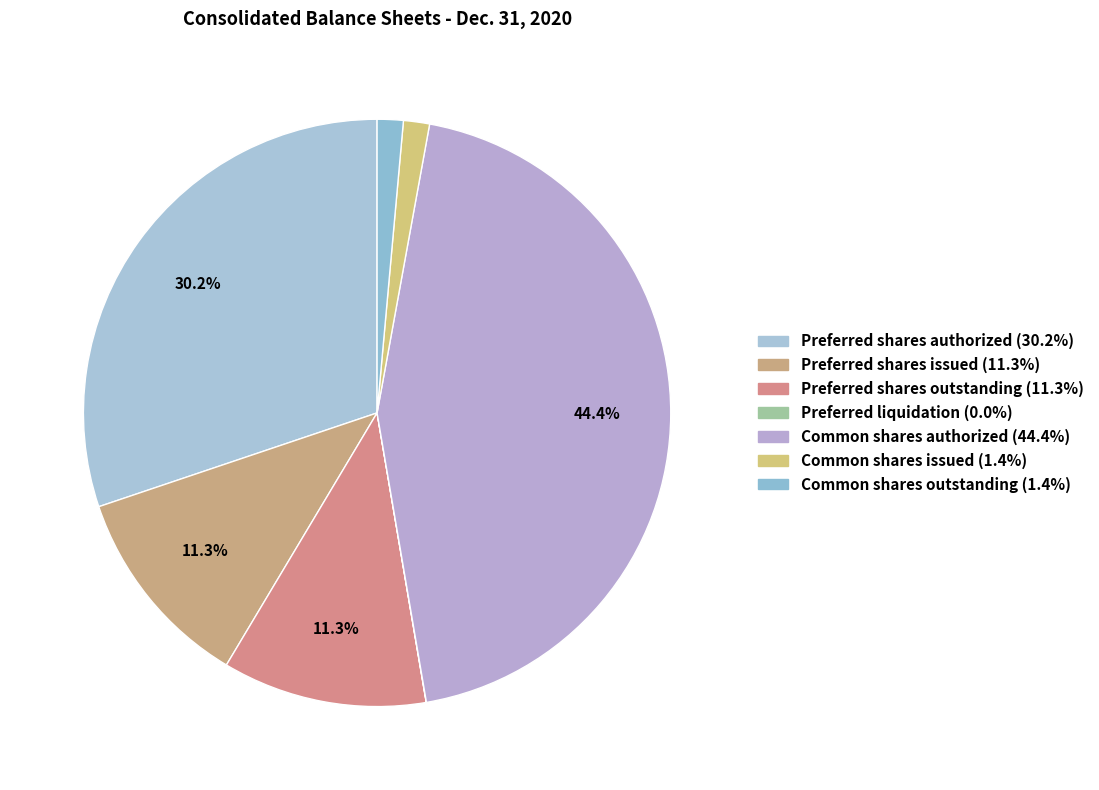

How much of the chart is everything except Common shares authorized?

55.6%